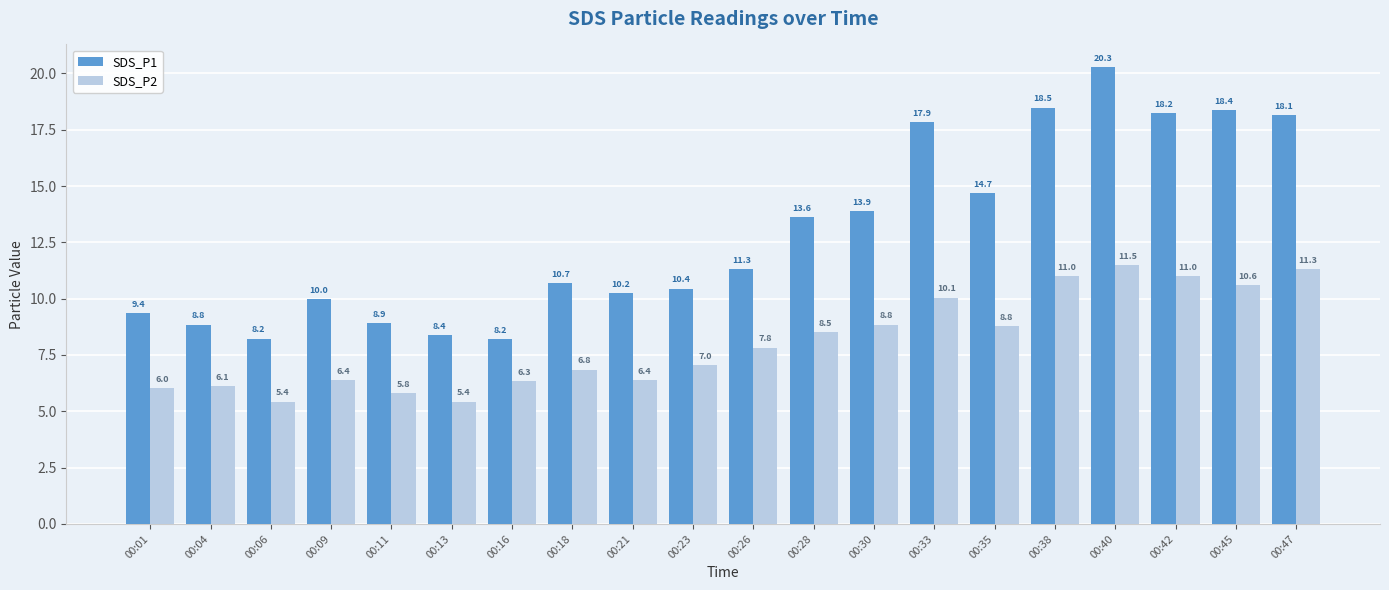

How many data points in SDS_P1 are less than 11?

10